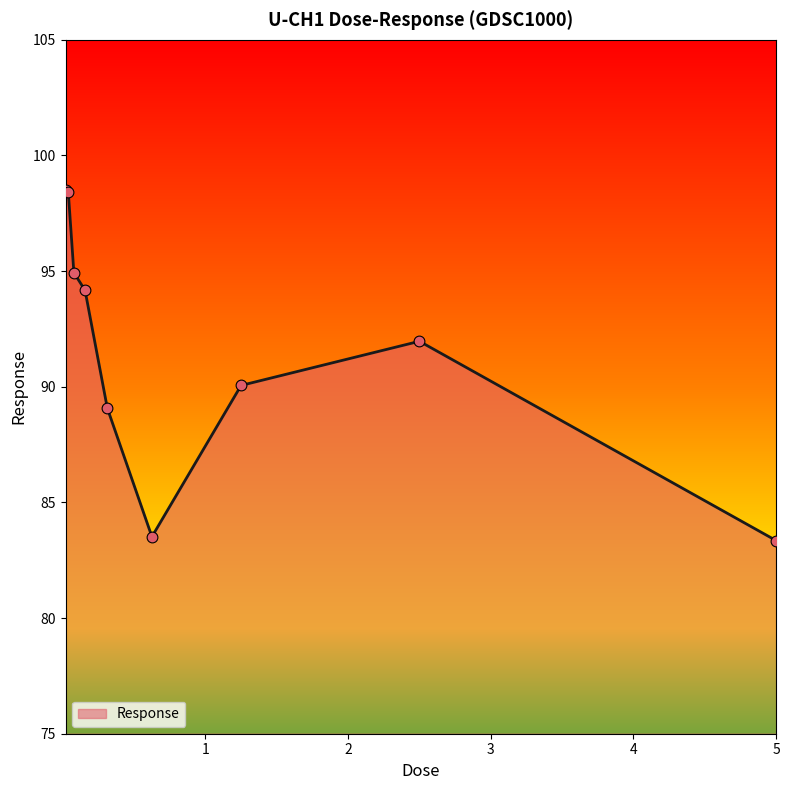

What is the difference between the maximum and minimum values?

15.2